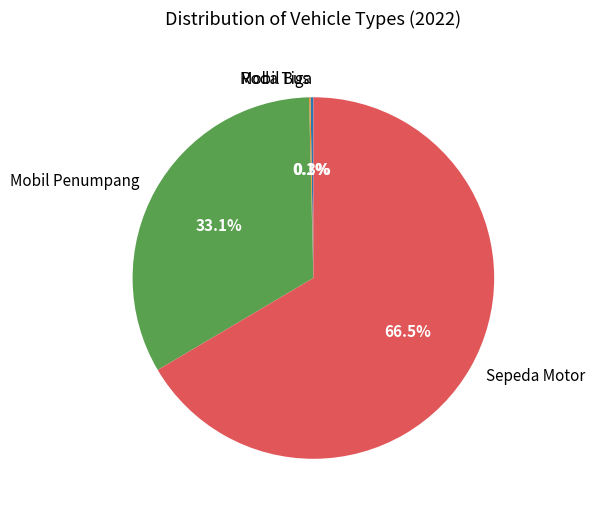

Combined, do Sepeda Motor and Mobil Penumpang account for over 50%?

Yes